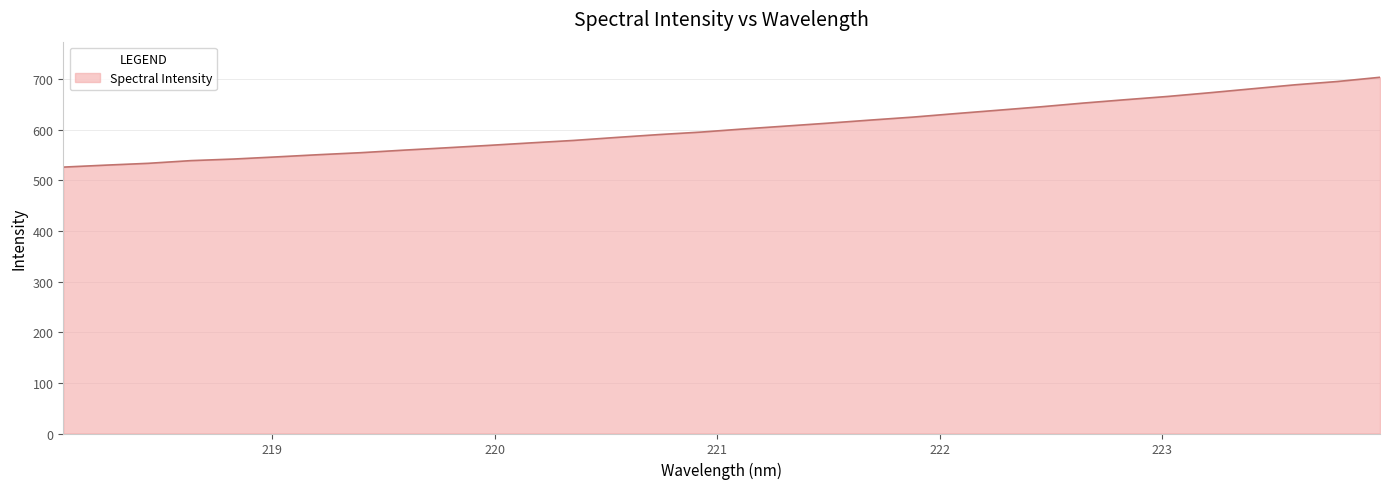

What is the maximum value shown in the chart?

703.7